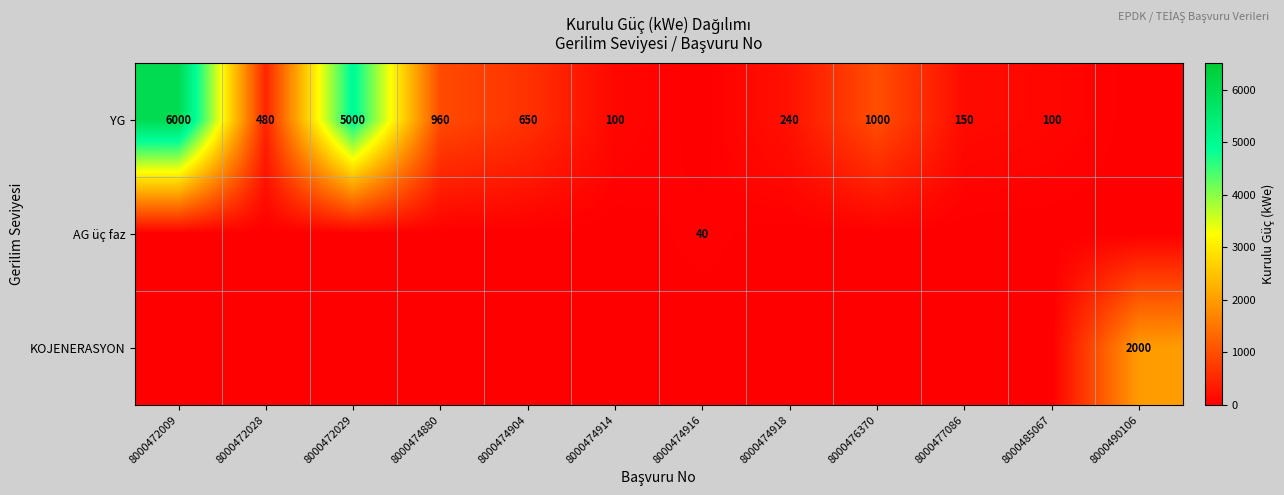

What is the difference between the highest and lowest values at 8000474904?

650